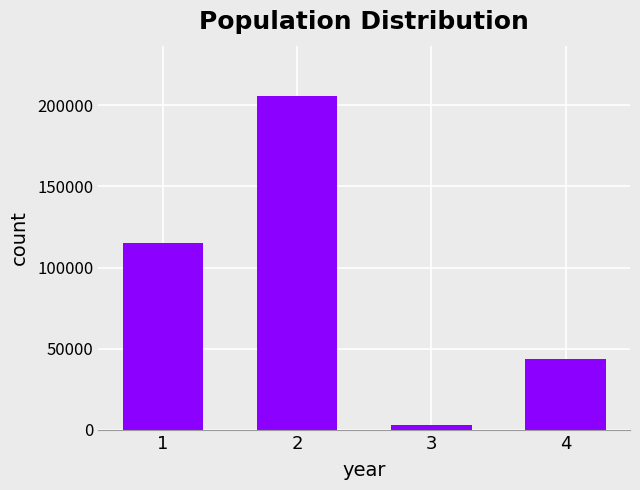

Which has a higher value, 1 or 4?

1